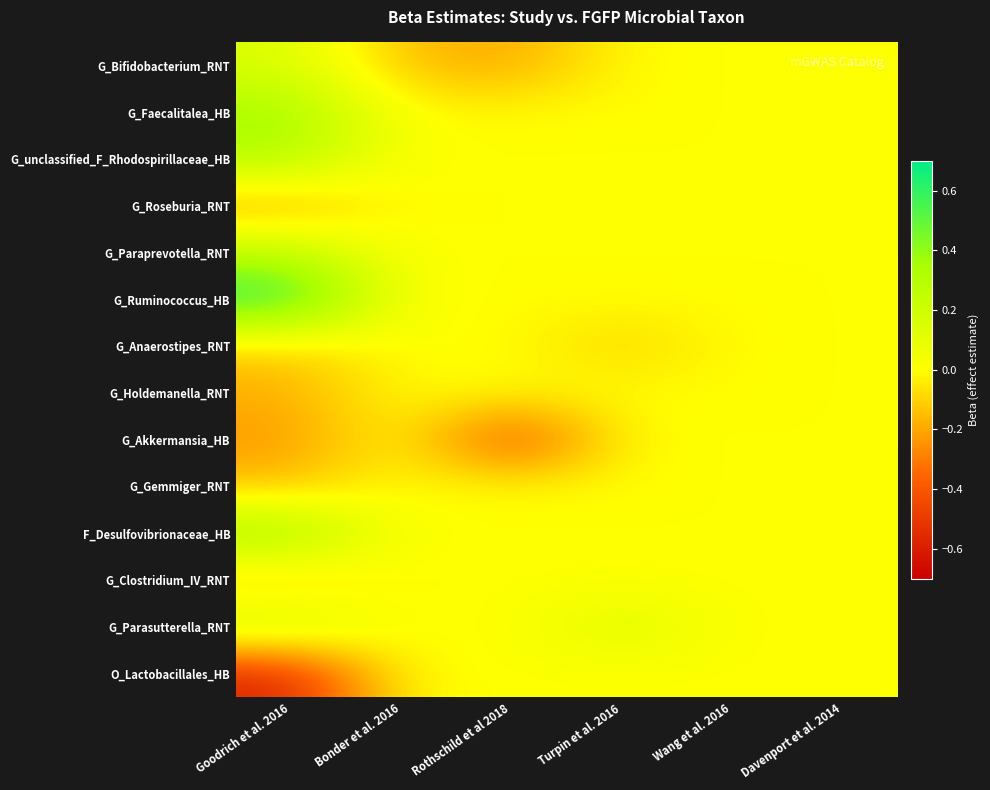

List the series in order of their peak value, lowest first.

G_Roseburia_RNT, G_Anaerostipes_RNT, G_Holdemanella_RNT, G_Akkermansia_HB, G_Gemmiger_RNT, G_Clostridium_IV_RNT, O_Lactobacillales_HB, G_Bifidobacterium_RNT, G_Parasutterella_RNT, G_Paraprevotella_RNT, G_unclassified_F_Rhodospirillaceae_HB, G_Faecalitalea_HB, F_Desulfovibrionaceae_HB, G_Ruminococcus_HB